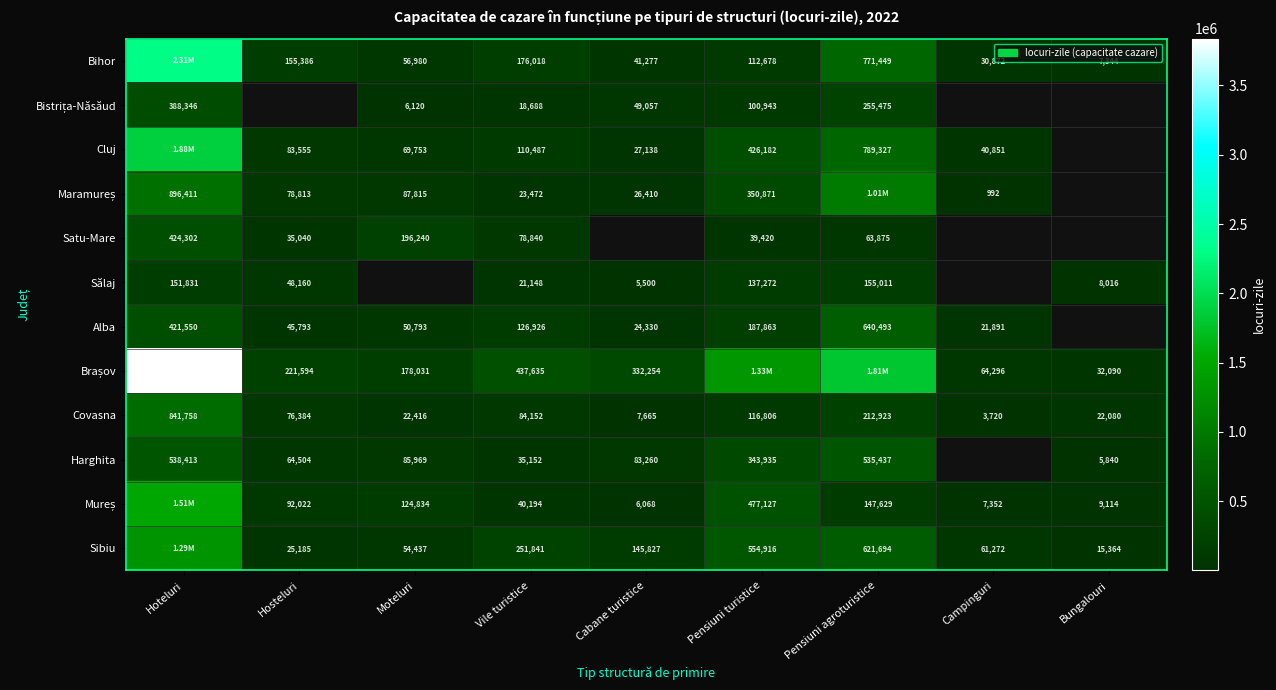

At how many categories does at least one series exceed 1347026?

2